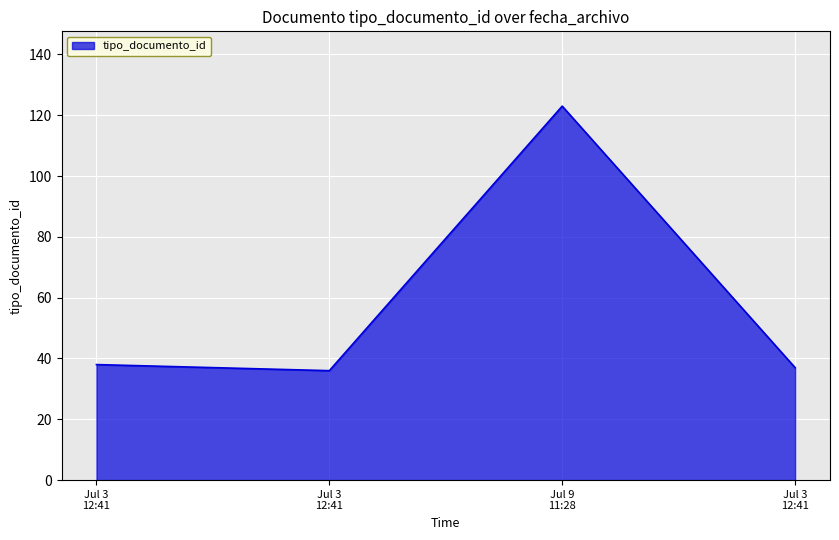

What is the label of the 2nd point from the right?

Jul 9 11:28